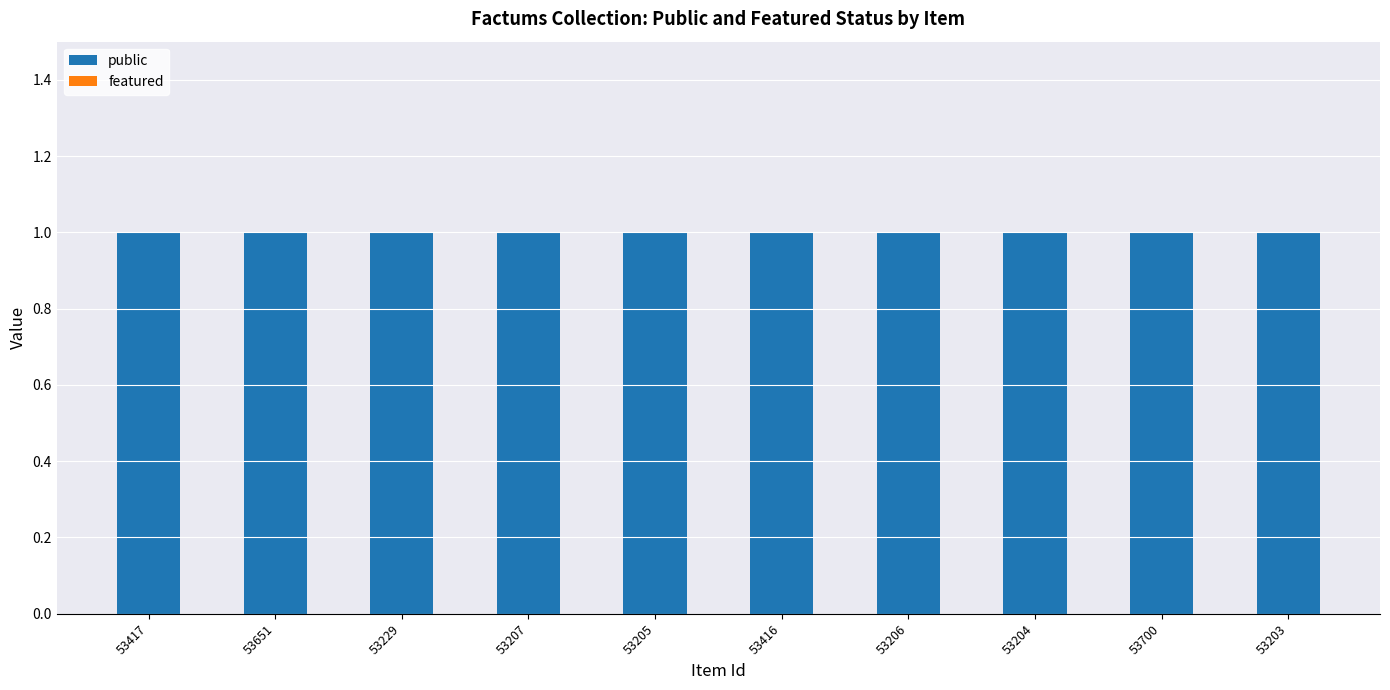

Reading left to right, transcribe all the data shown in this chart.

public: 1	1	1	1	1	1	1	1	1	1
featured: 0	0	0	0	0	0	0	0	0	0